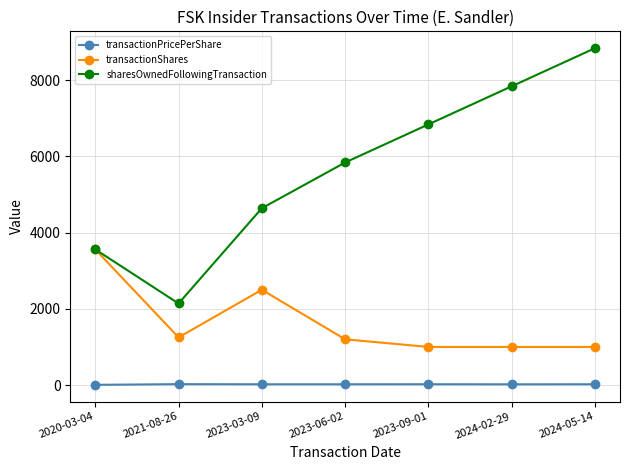

Count the number of data series in this chart.

3